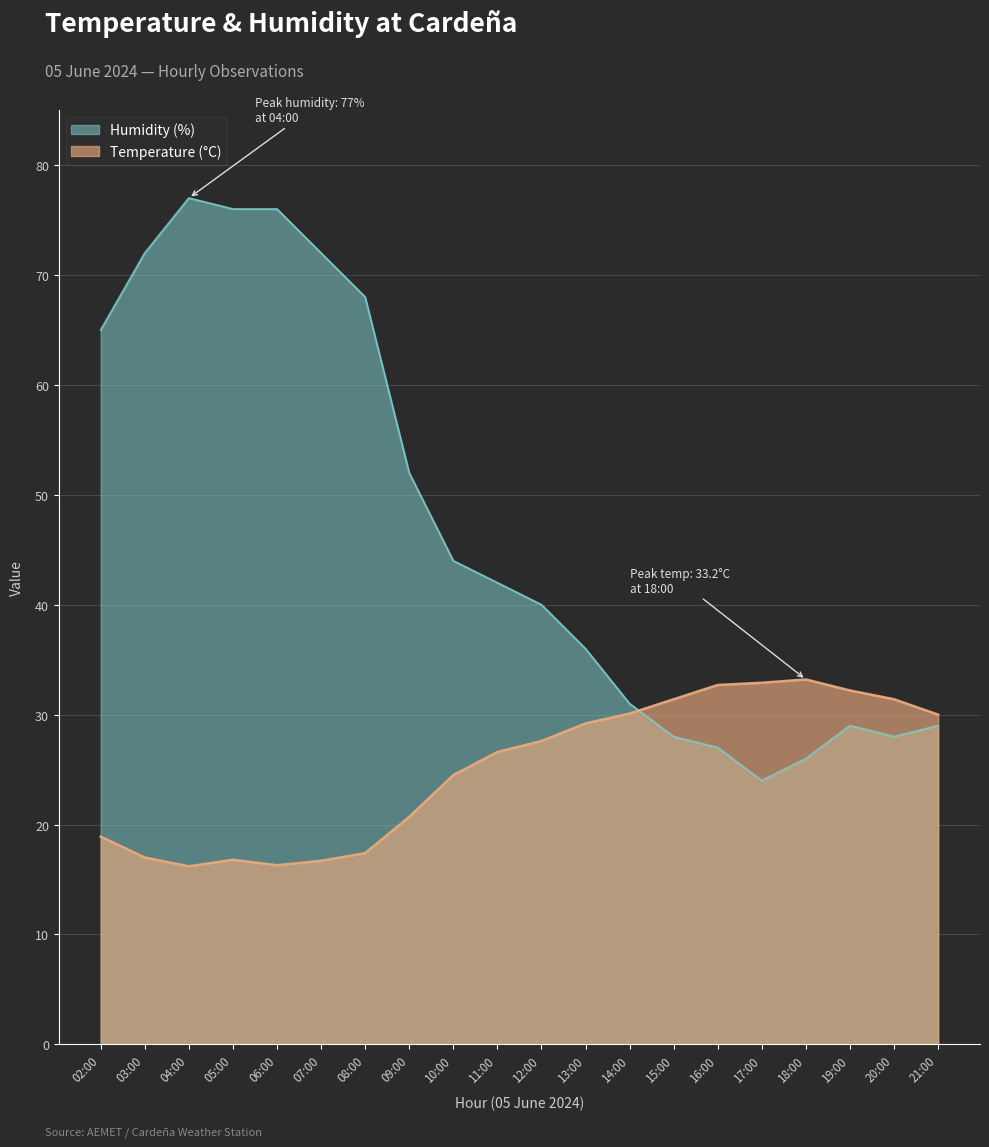

What are all the series names shown in the legend?

Humidity (%), Temperature (°C)